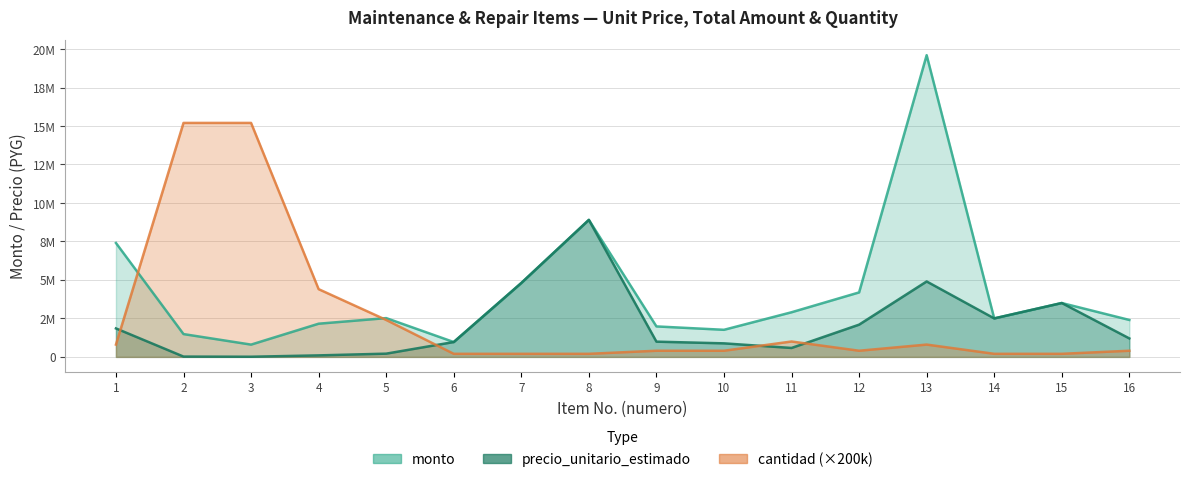

Rank the series at 10 from highest to lowest value.

monto, precio_unitario_estimado, cantidad